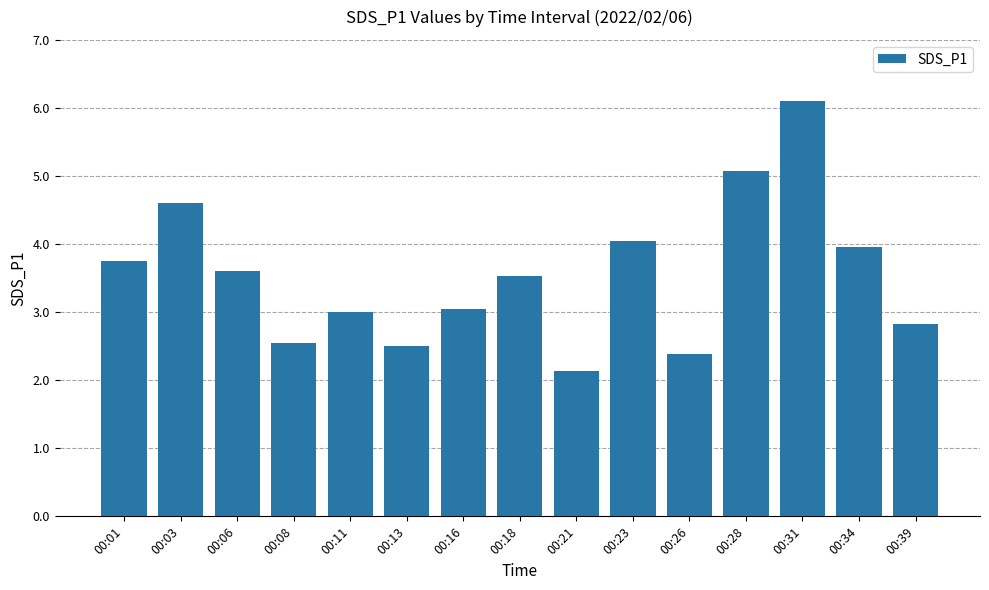

What is the value of the 8th bar from the left?

3.5